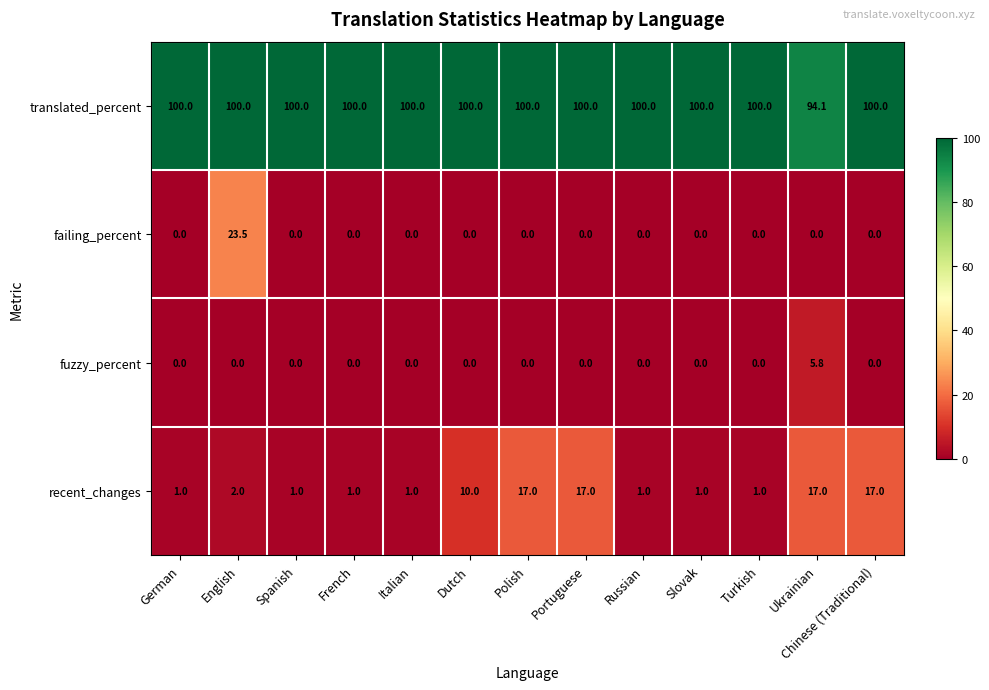

What is the spread (max minus min) of values at Dutch?

100.0